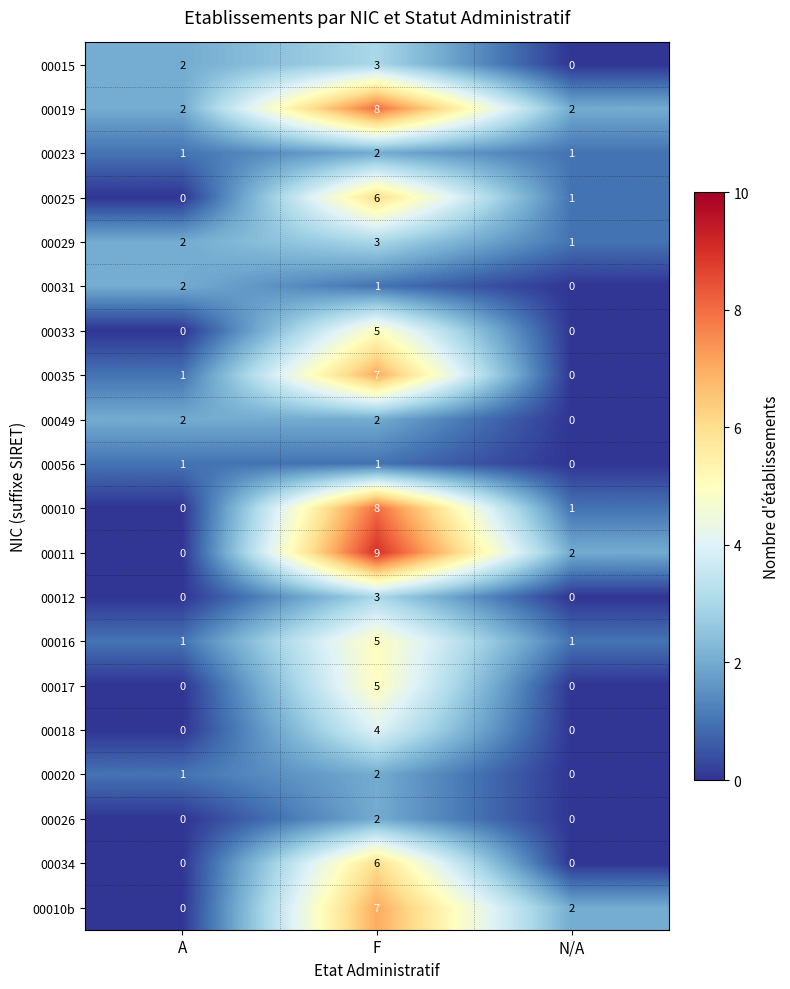

What is the sum of the 00035 values at N/A and F?

7